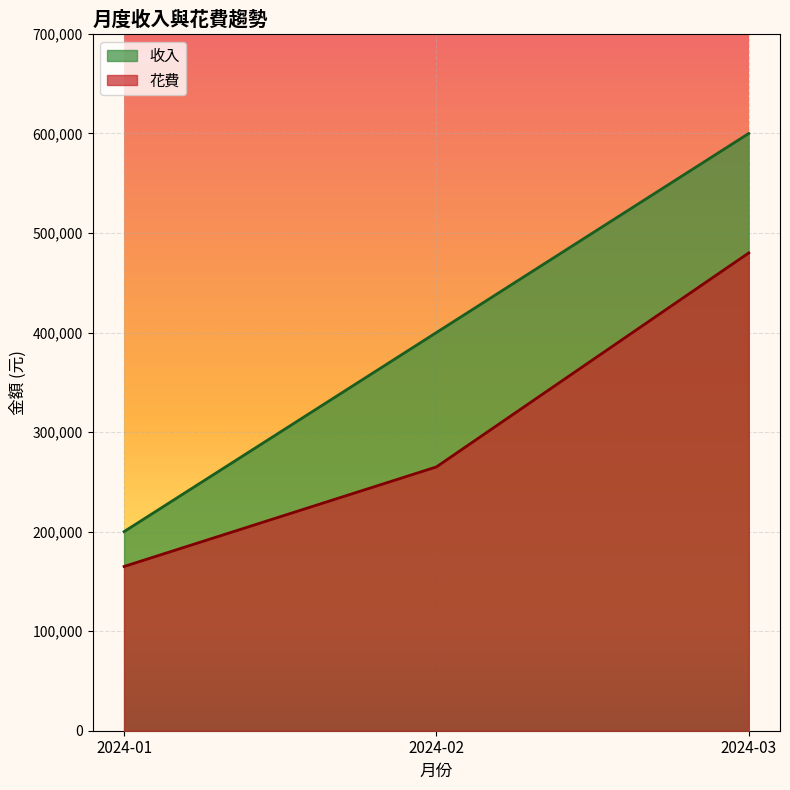

What is the total value across all series at 2024-01?

365000